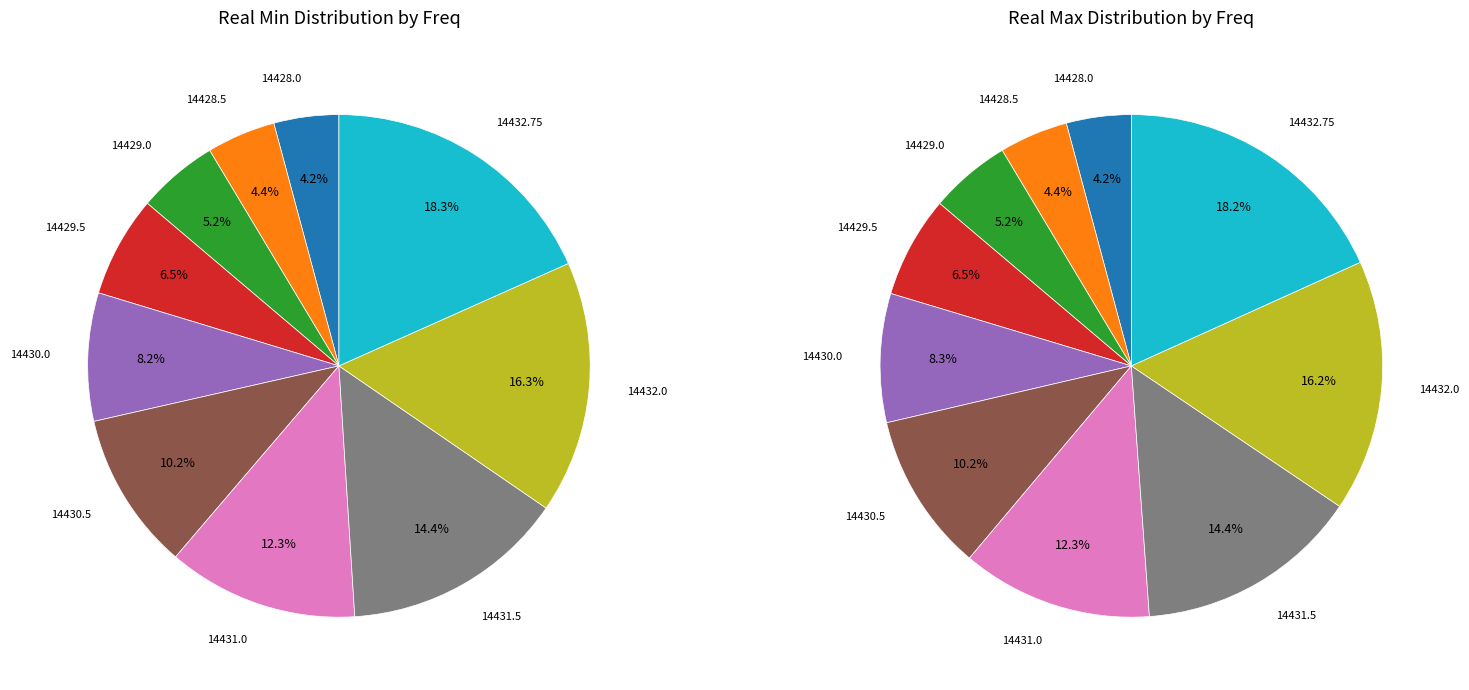

Is there any slice that represents more than half of the pie?

No